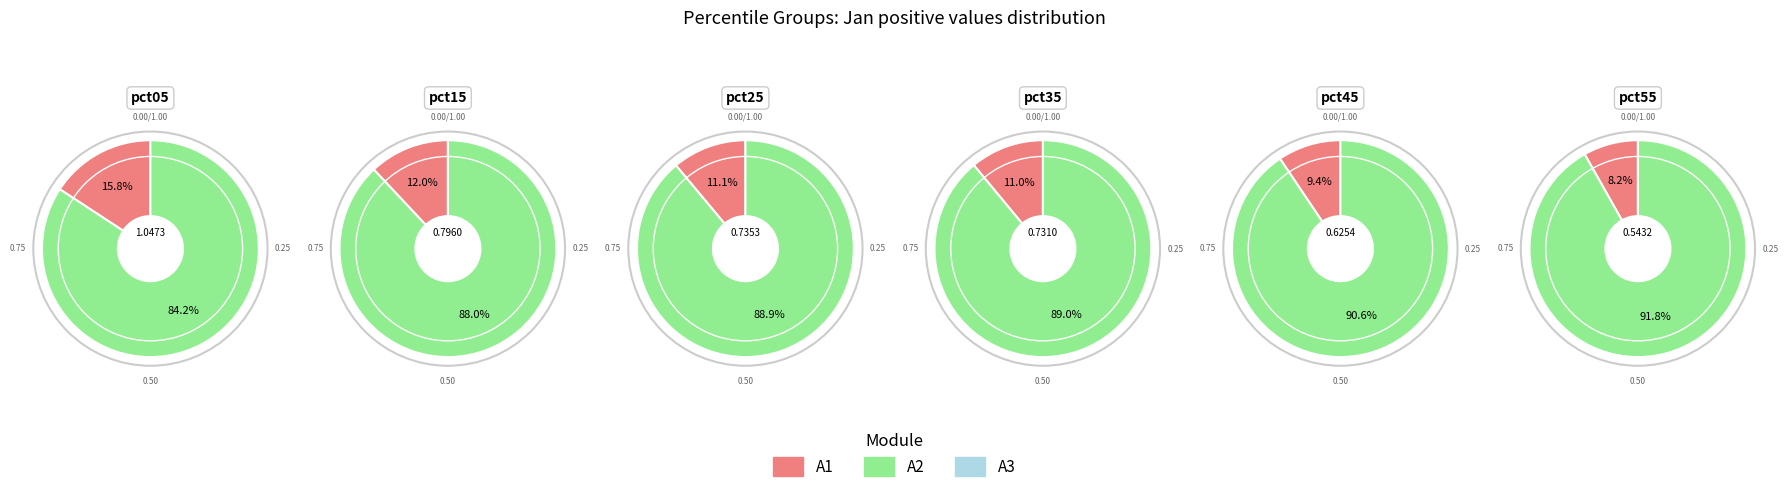

To the nearest percent, what percentage of the pie is pct15?

12%